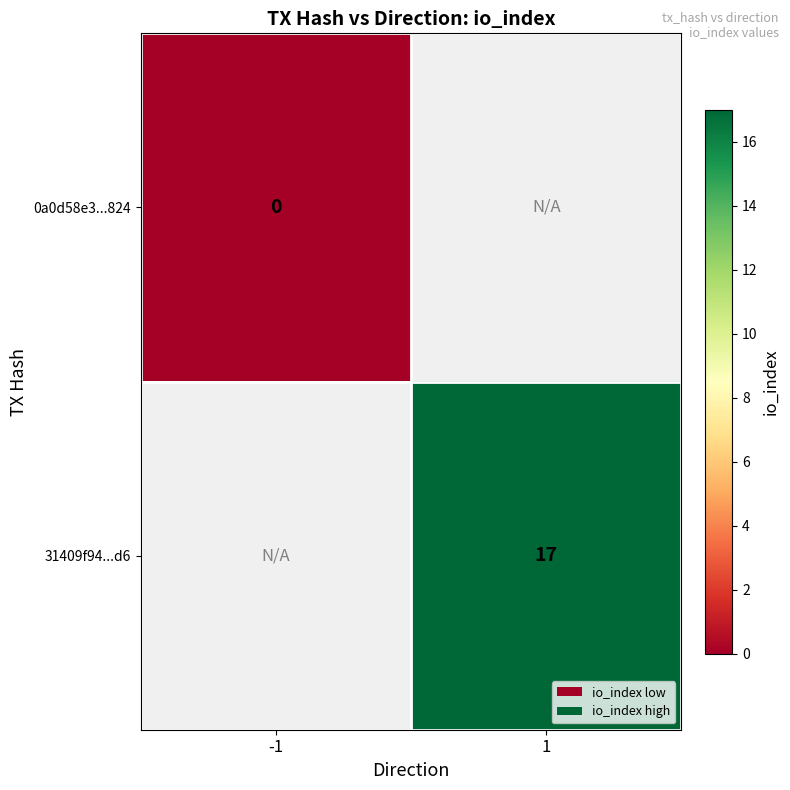

True or false: 31409f94...d6 has a value of 26 at 1.

False